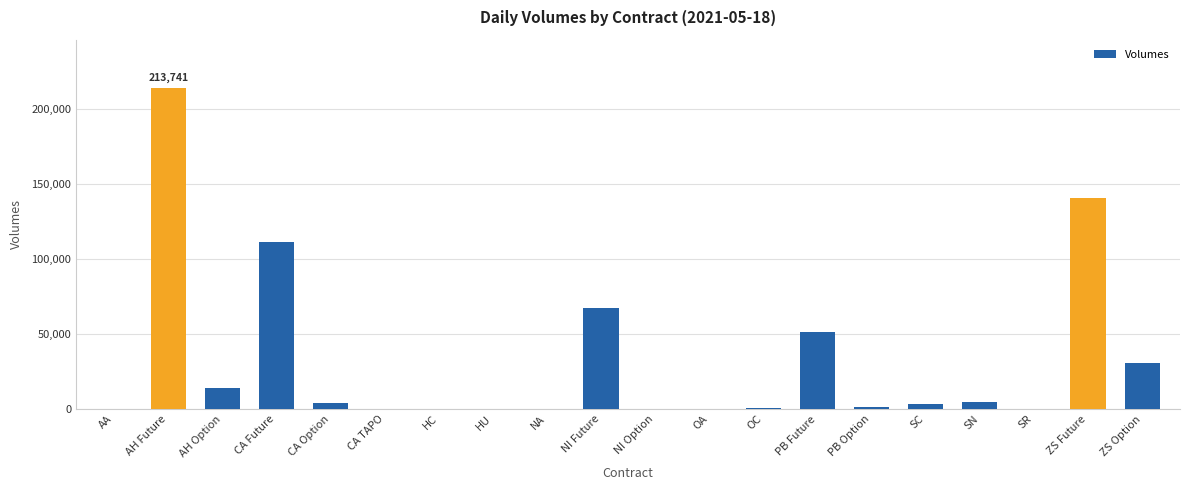

Where is the data nearest to the value 106872?

CA Future